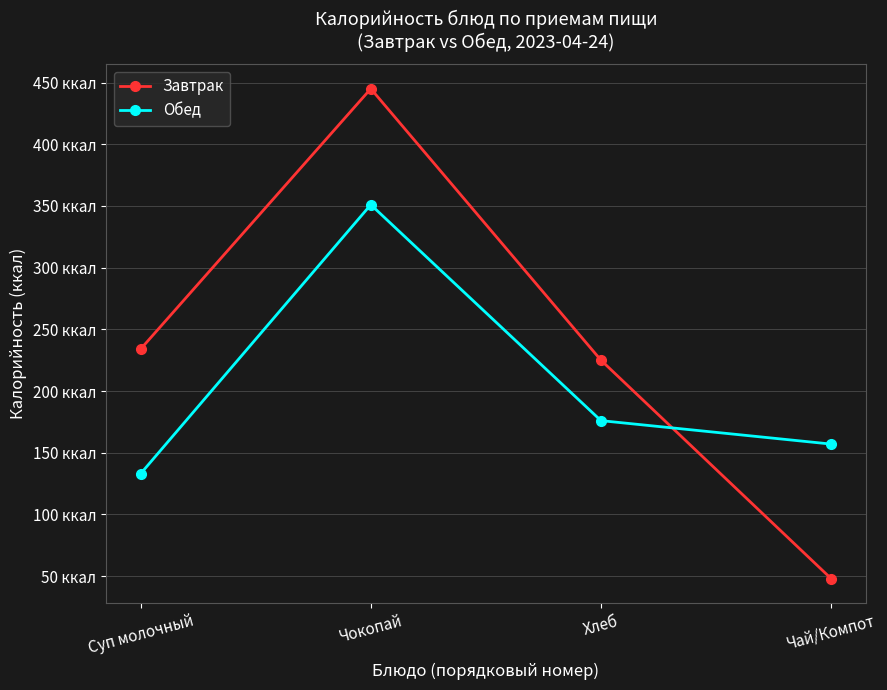

List the series in order of their peak value, highest first.

Завтрак, Обед